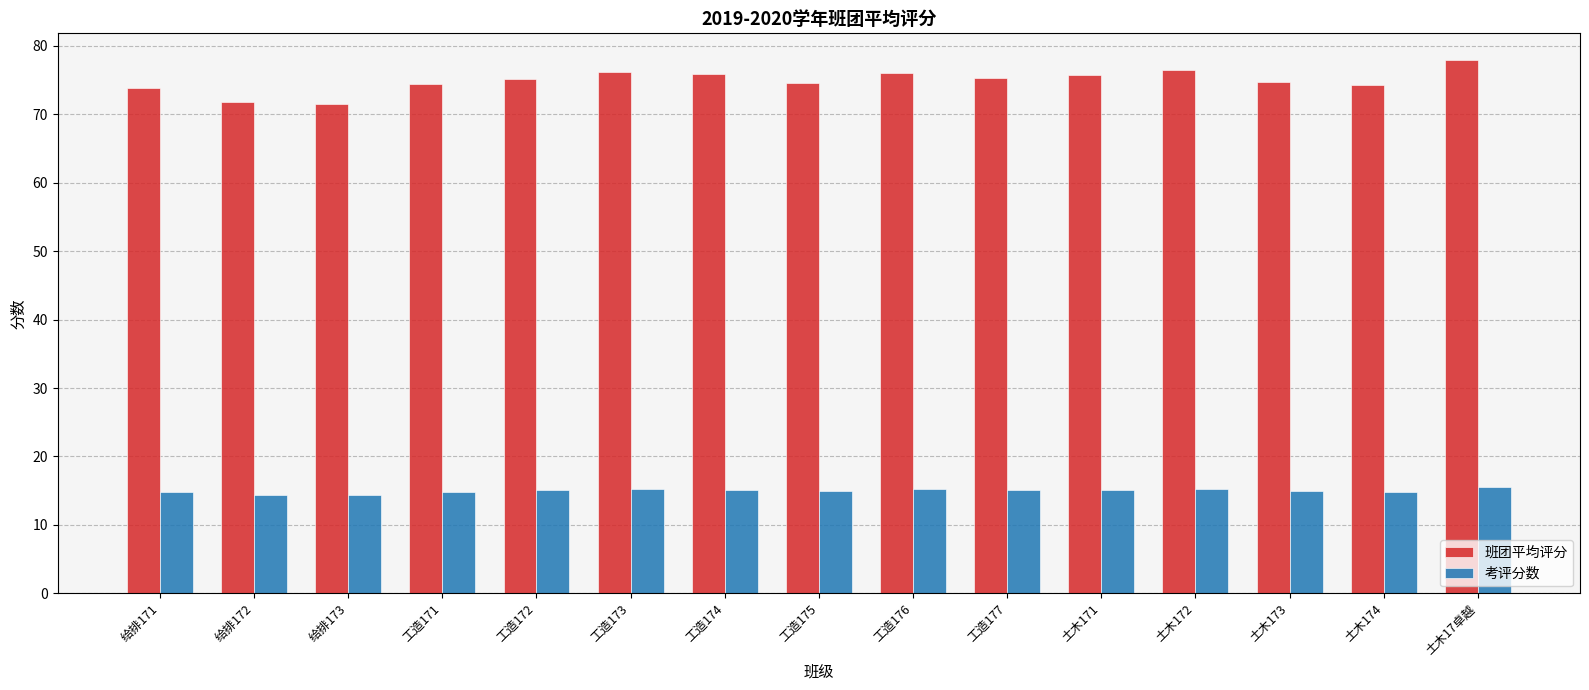

What is the lowest value of the 班团平均评分 series?

71.6